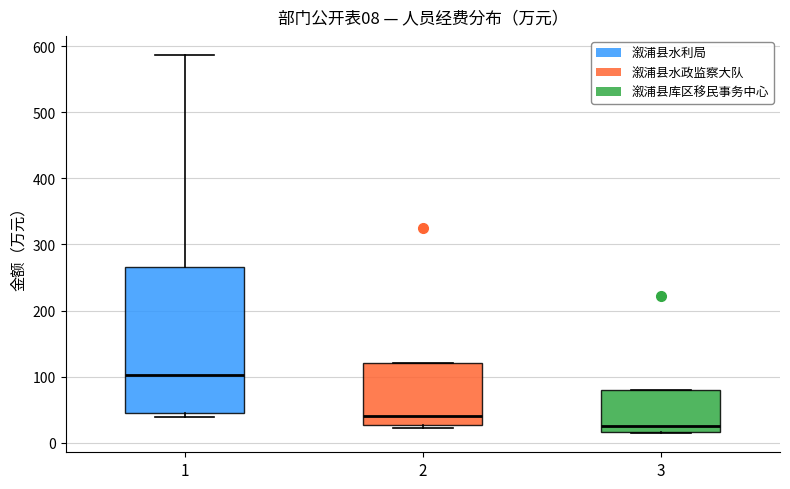

Which box is the tallest, from its lower edge to its upper edge?

1